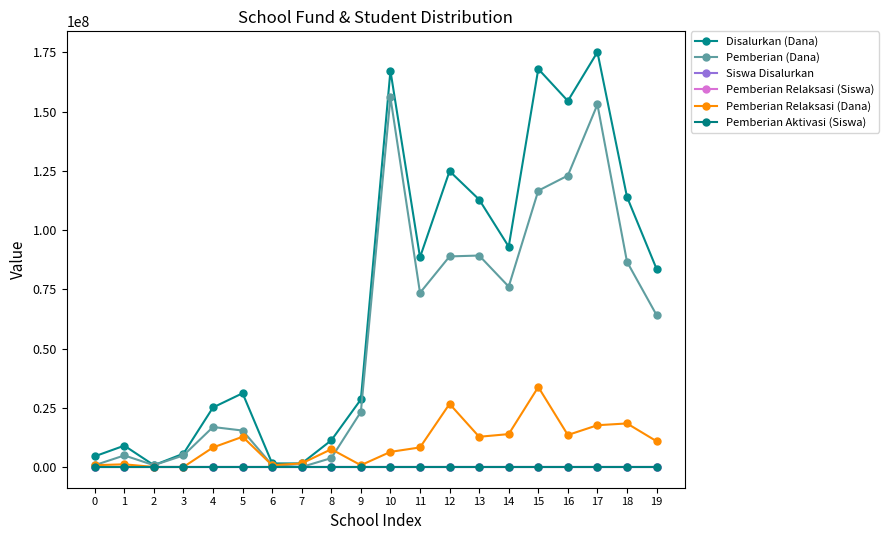

Which series has the largest total across all categories?

Disalurkan (Dana)